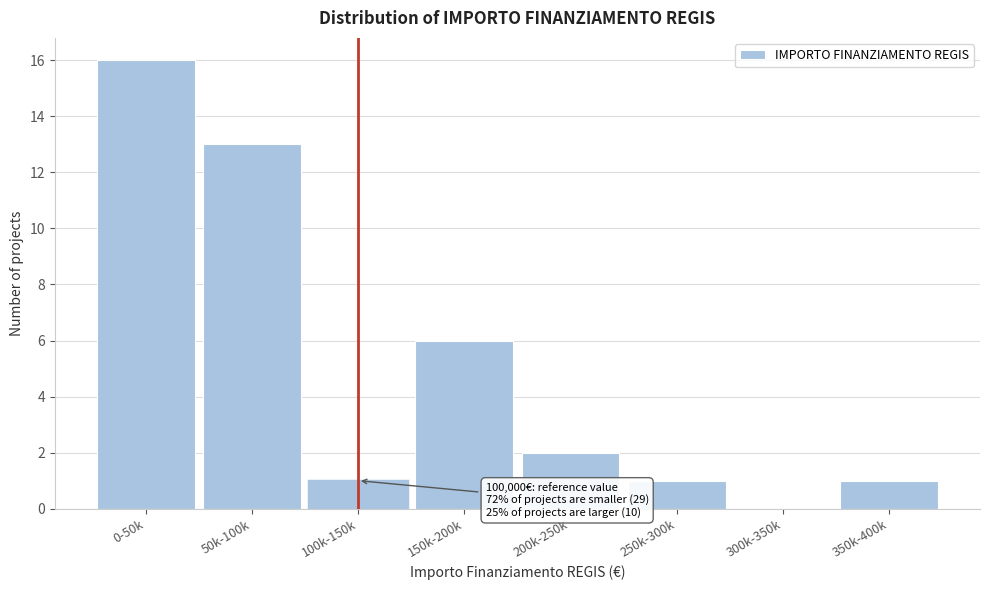

Reading left to right, extract all data points from this chart.

0-50k=16	50k-100k=13	100k-150k=1	150k-200k=6	200k-250k=2	250k-300k=1	300k-350k=0	350k-400k=1